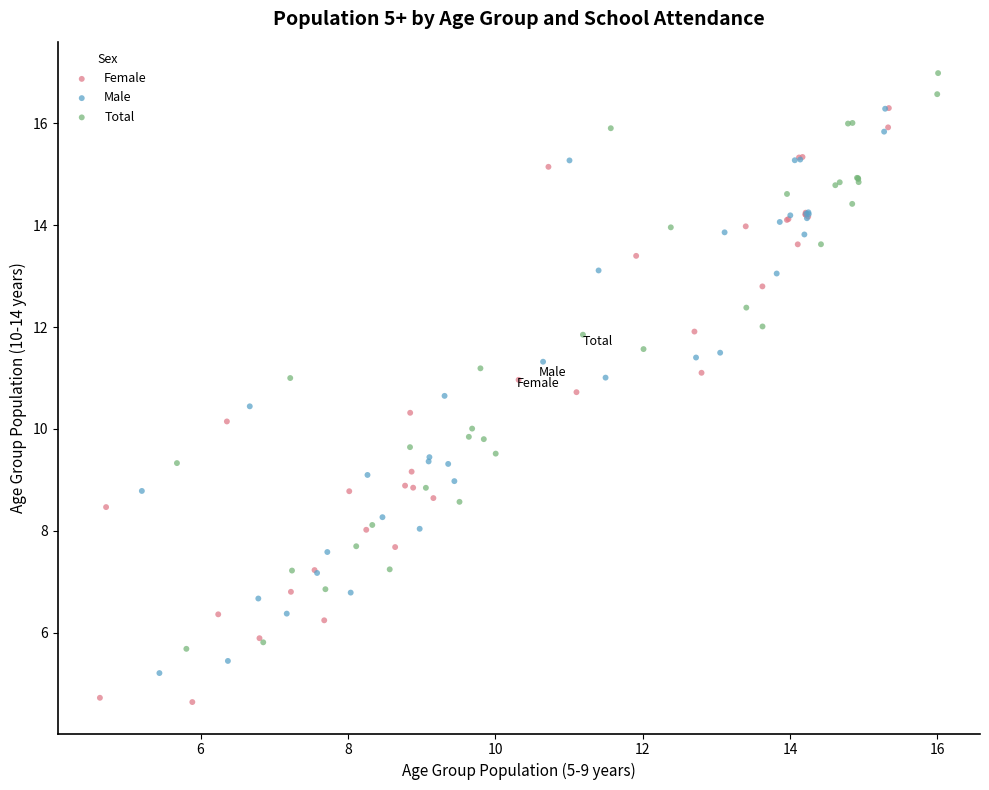

Which series reaches the maximum Y coordinate?

Total